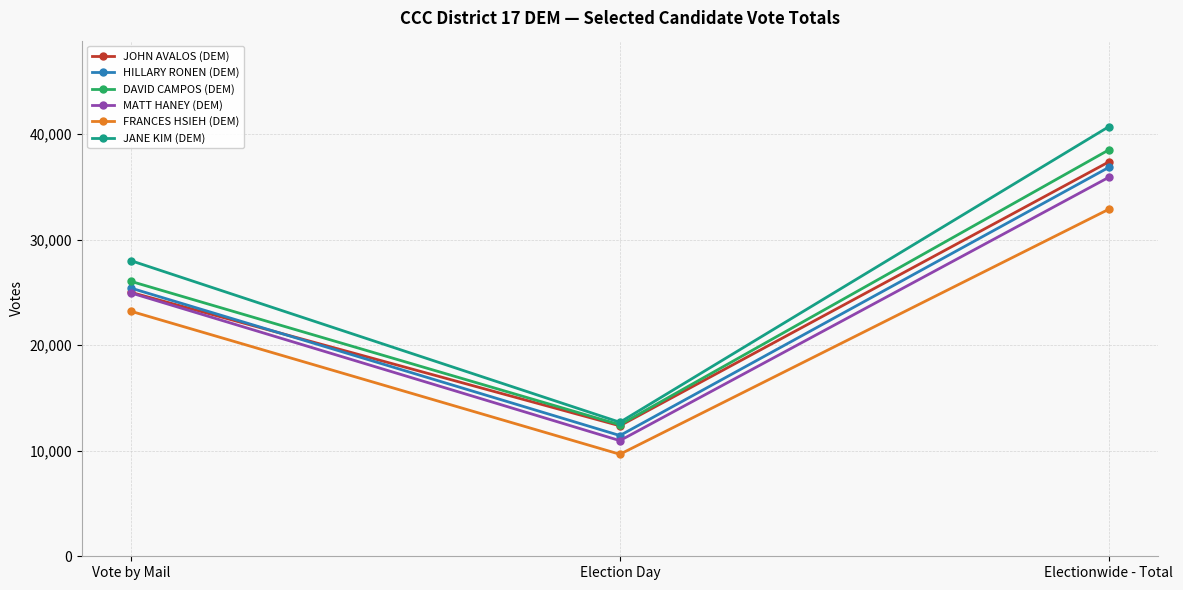

How many data points does each series have?

3